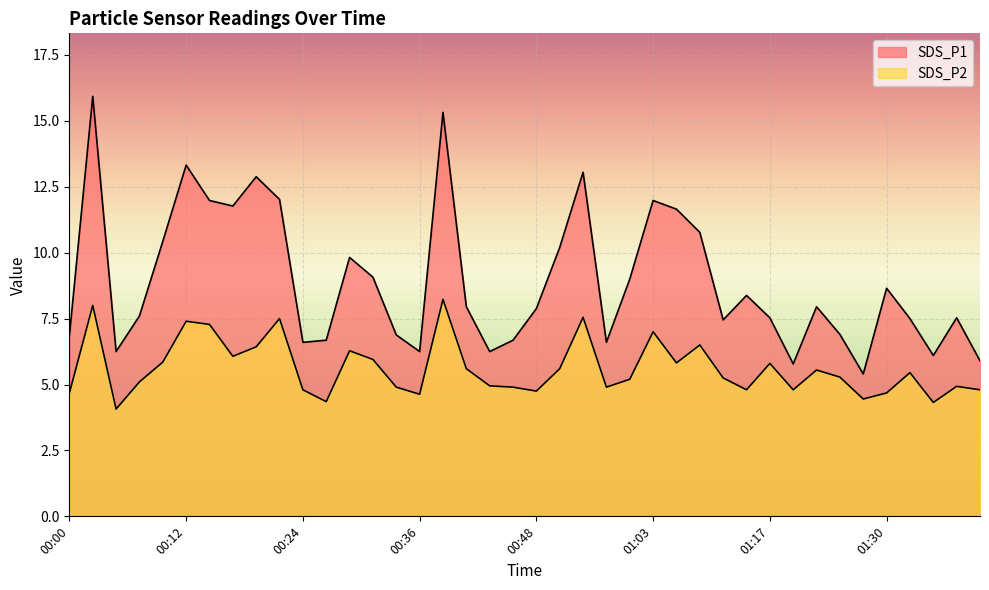

List the series in order of their peak value, lowest first.

SDS_P2, SDS_P1